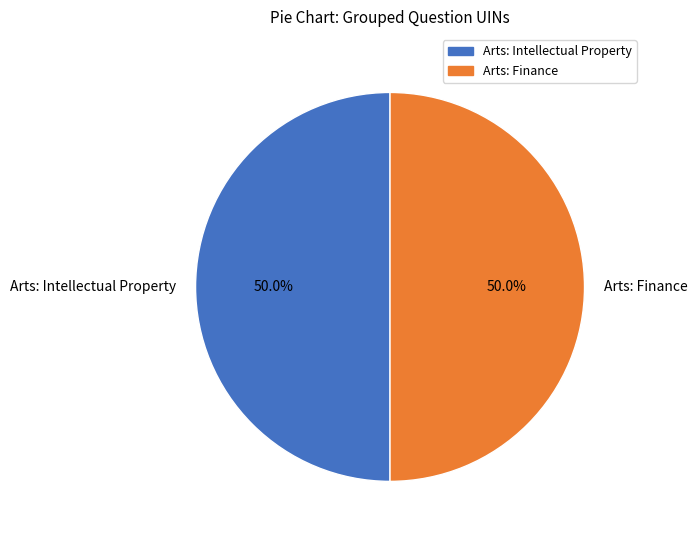

What percentage do Arts: Intellectual Property and Arts: Finance together represent?

100.0%